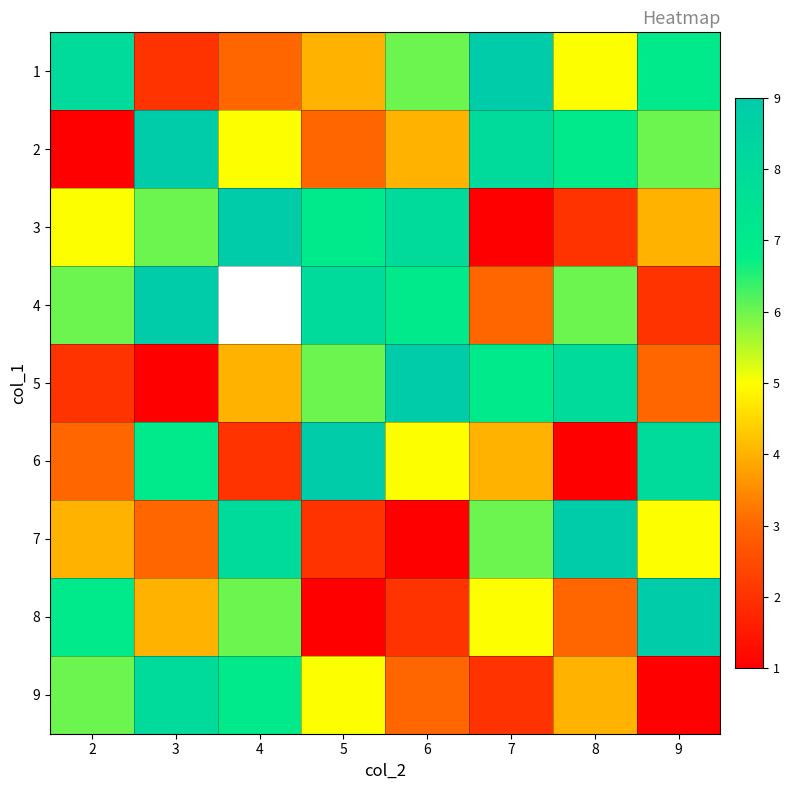

What is the highest value of the 9 series?

8.0